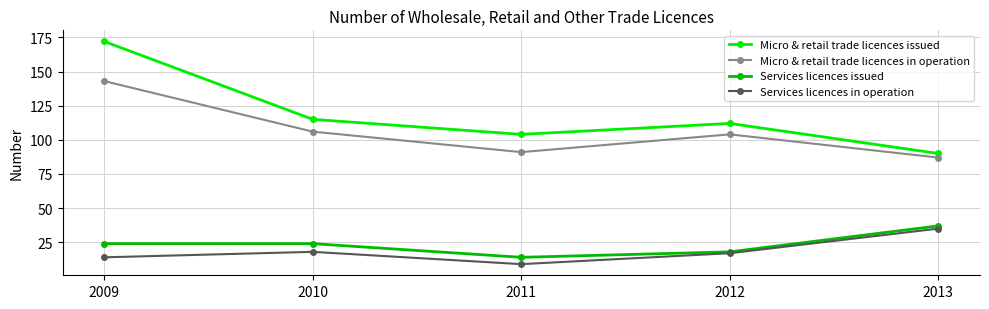

In Micro & retail trade licences in operation, how many points are higher than both neighbors (excluding endpoints)?

1